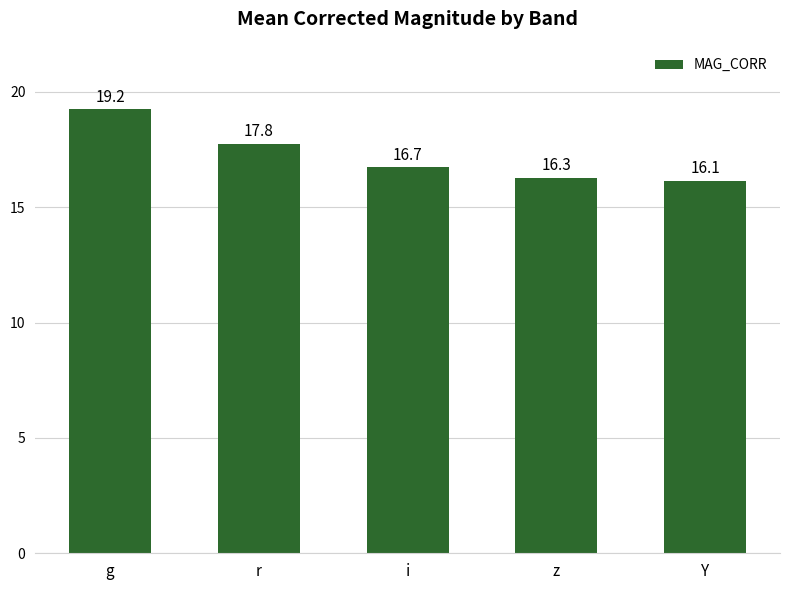

What is the sum of all values?

86.2